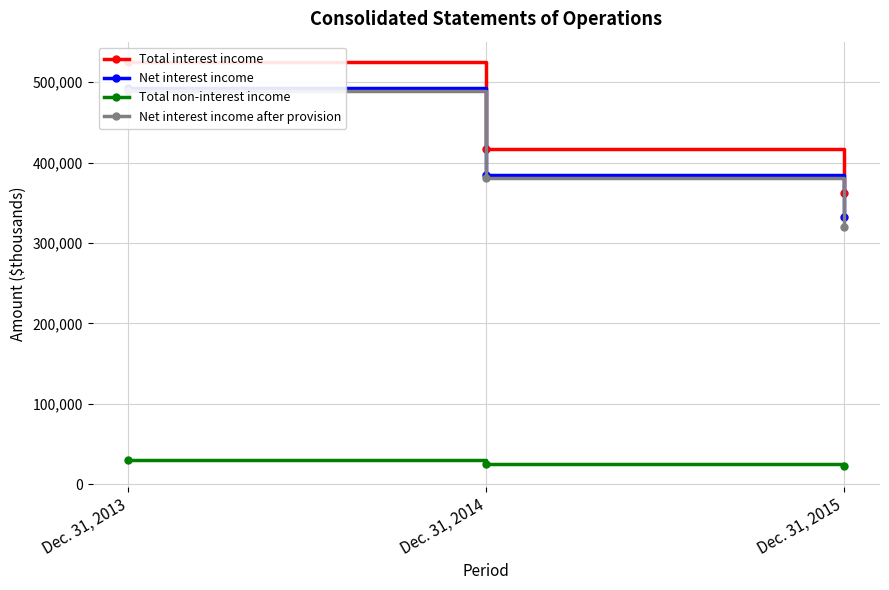

What is the highest value of the Net interest income after provision series?

489376